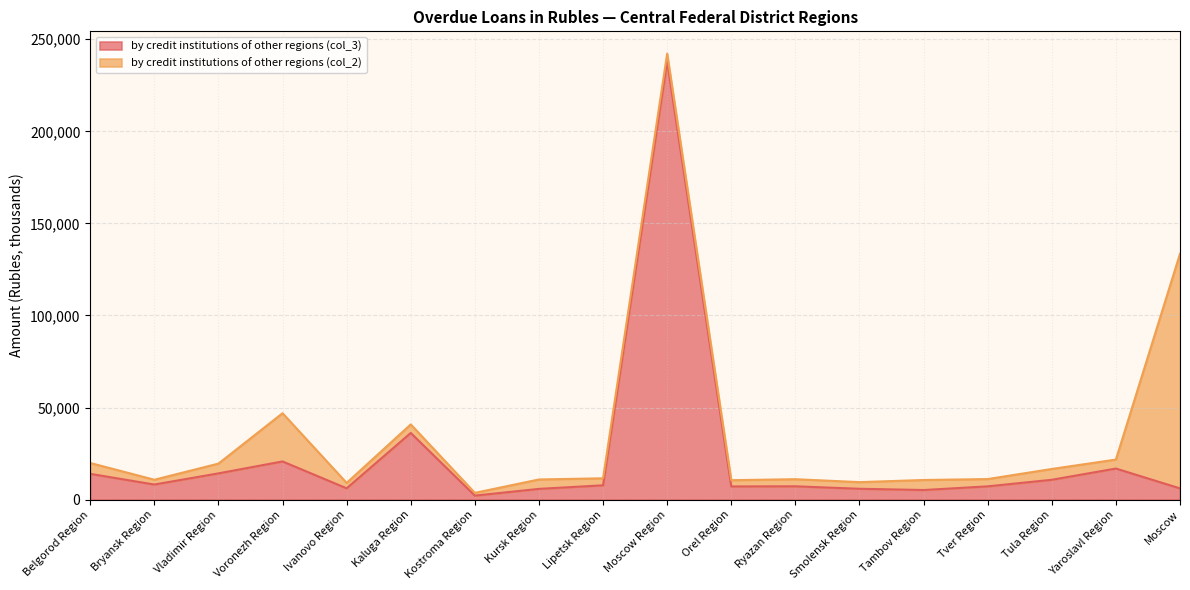

Which has a higher value, Orel Region or Kostroma Region?

Orel Region